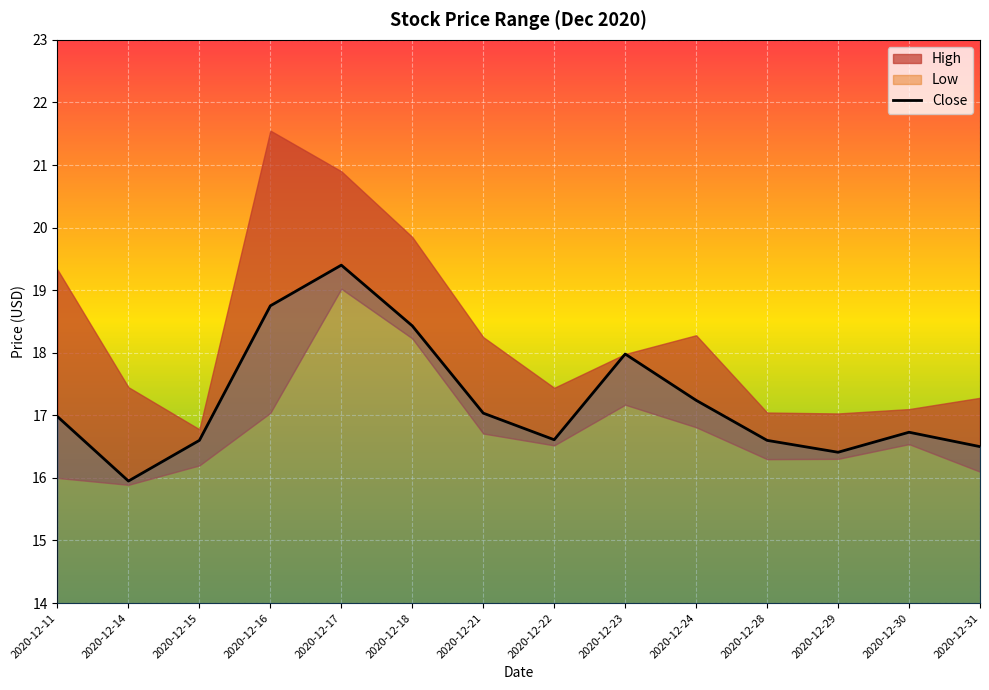

What is the value of the 13th point from the left?

16.7